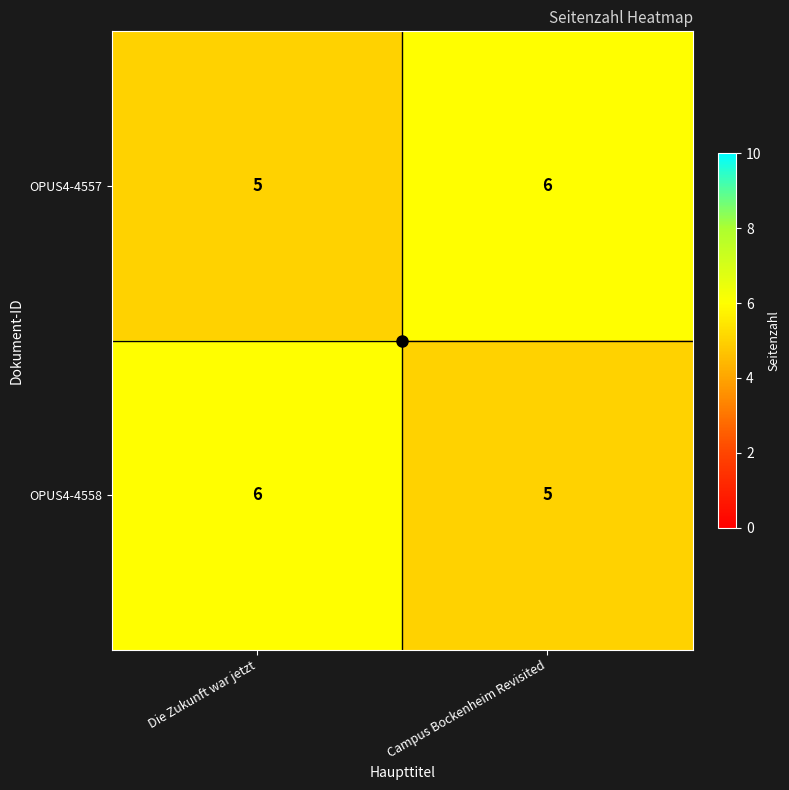

What is the total value across all series at Campus Bockenheim Revisited?

11